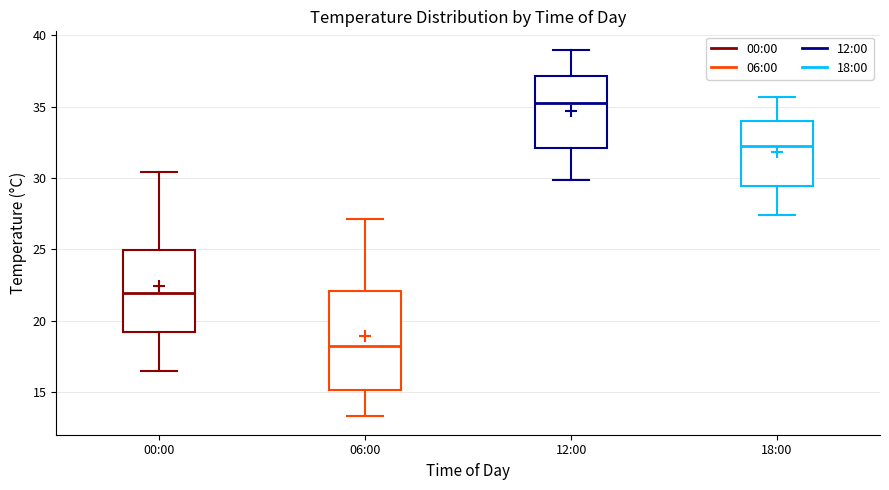

Which box has the lowest median line?

06:00